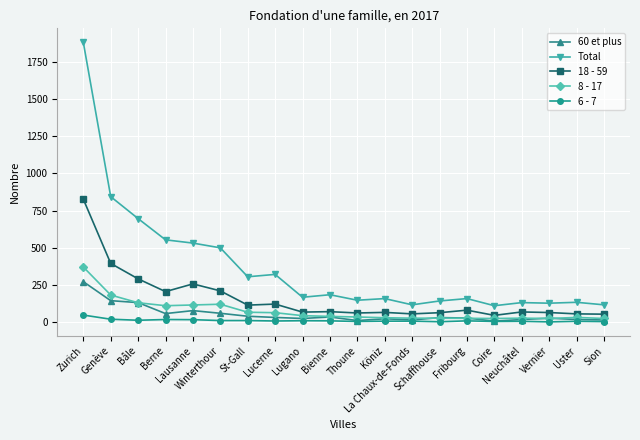

At which category does the chart reach its peak across all series?

Zurich